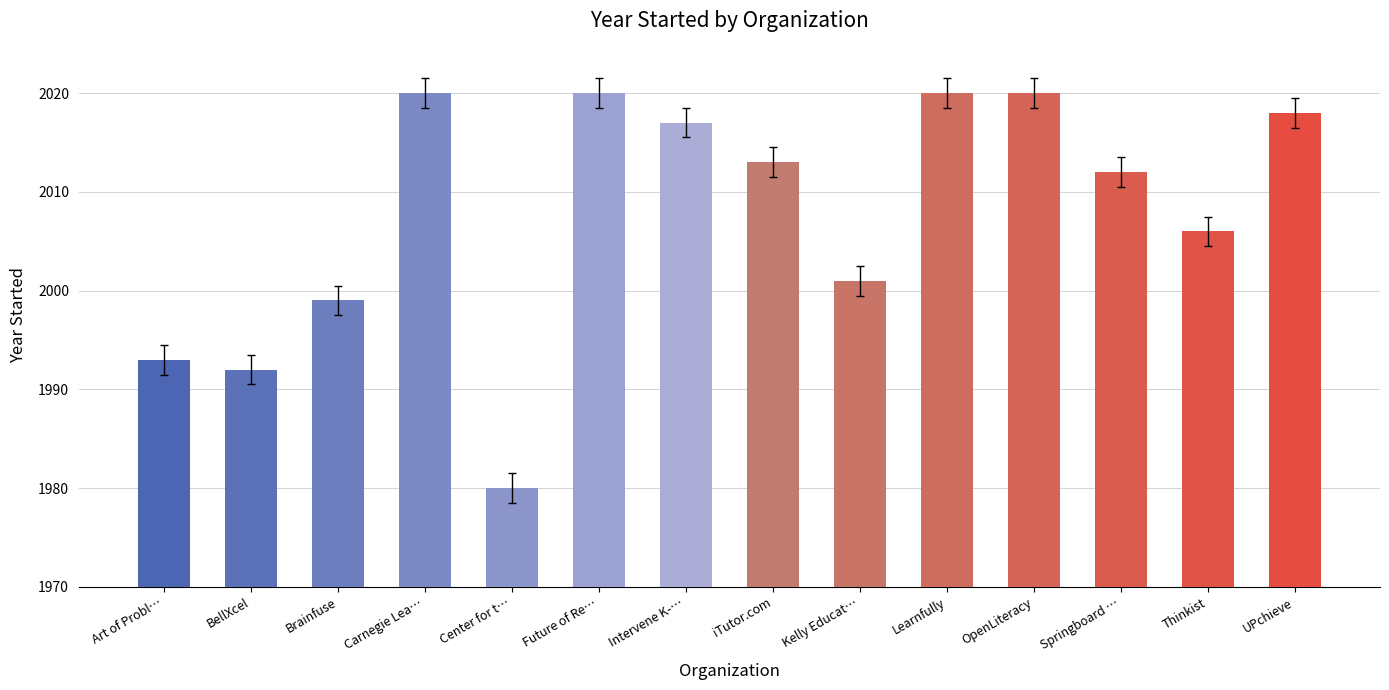

True or false: the data shows 1992 at BellXcel.

True